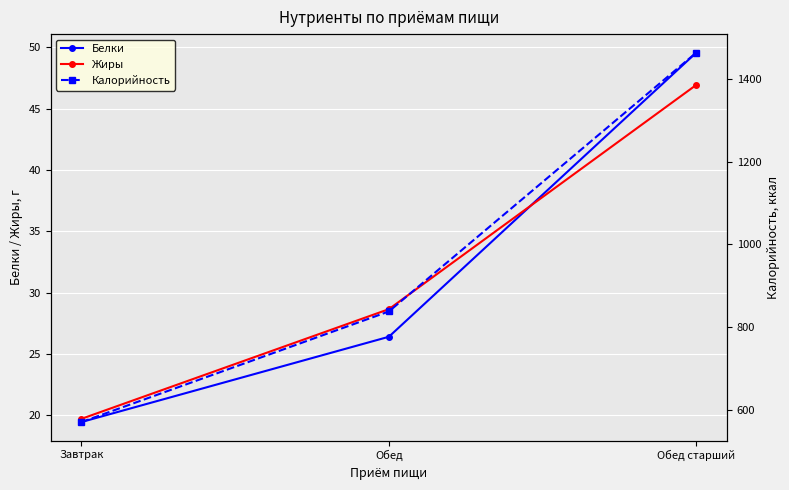

Which label corresponds to the smallest value in the chart?

Завтрак